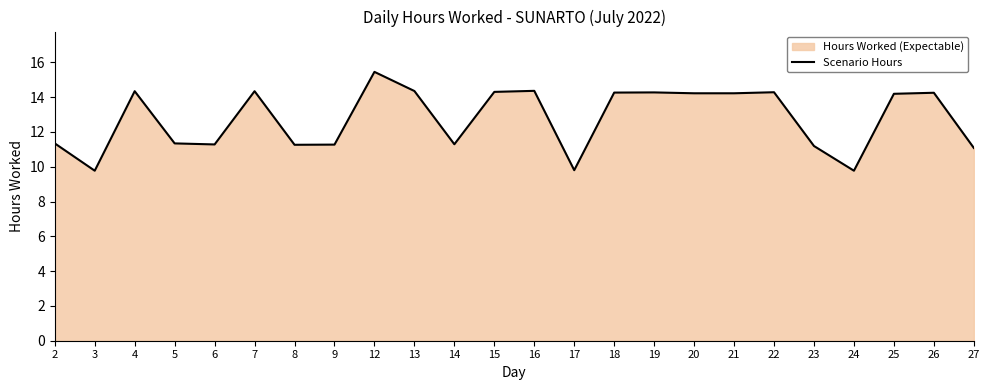

List the labels in order of value, largest first.

12, 16, 13, 4, 7, 15, 22, 19, 18, 26, 20, 21, 25, 2, 5, 14, 6, 9, 8, 23, 27, 17, 3, 24